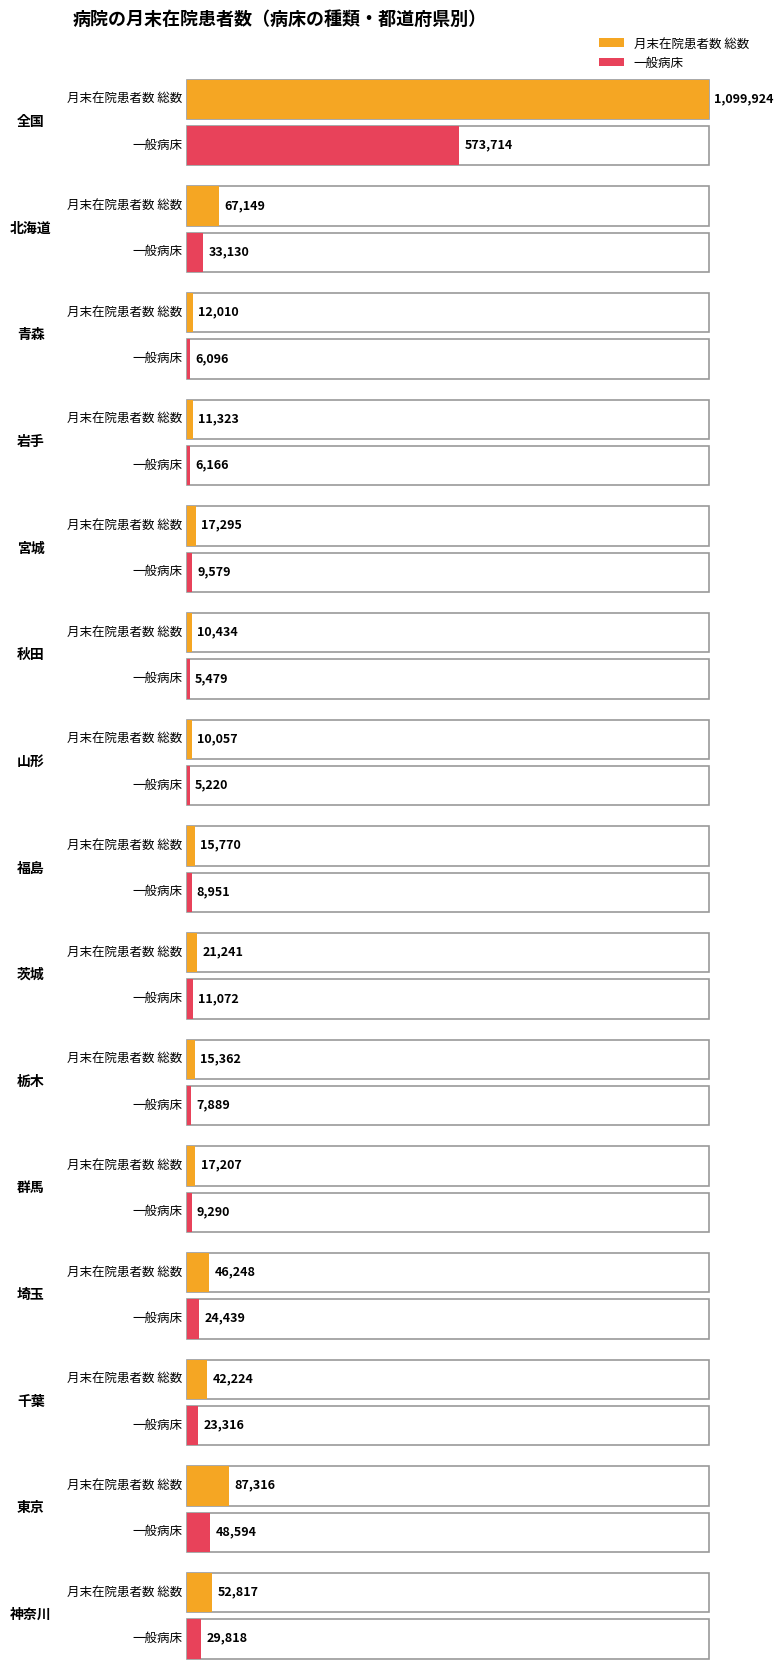

What is the average value of the 一般病床 series?

53517